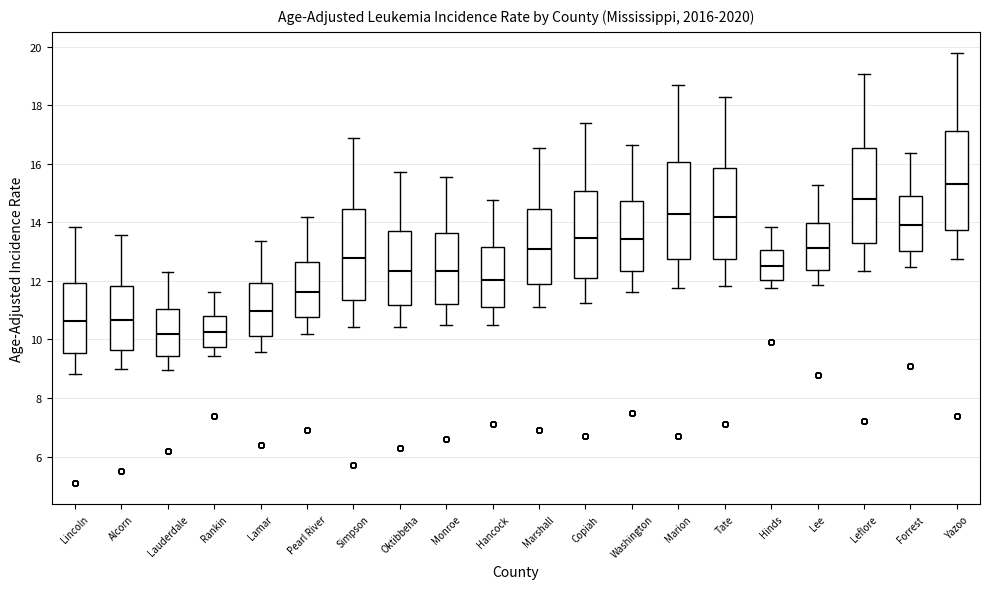

Which box's median line is the highest?

Yazoo